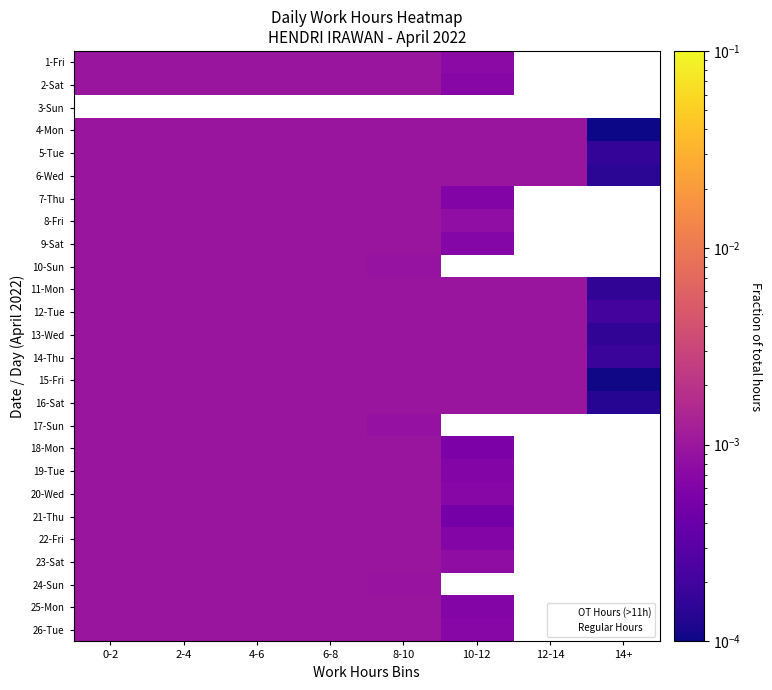

How many data points in 2-Sat are above 0?

6